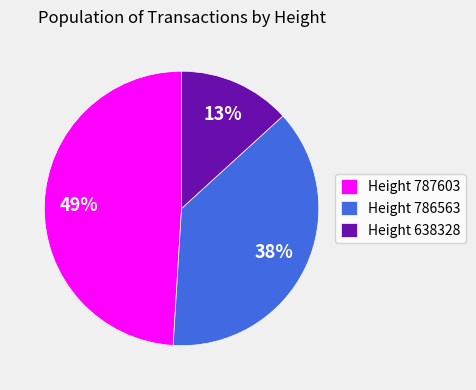

How many slices are in this pie chart?

3